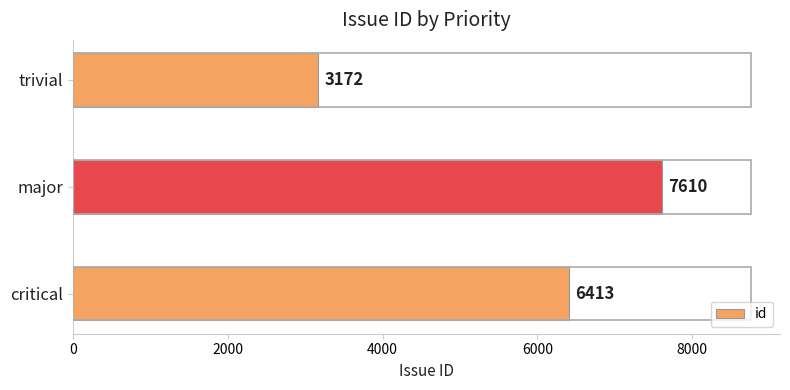

Does the chart contain stacked bars?

No